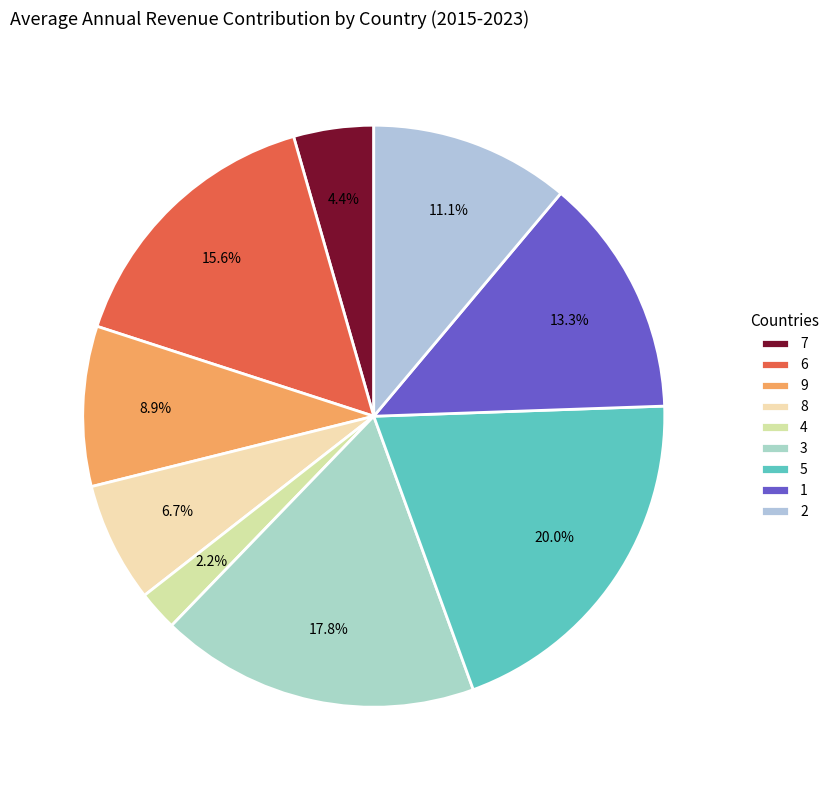

How many segments does this pie chart have?

9